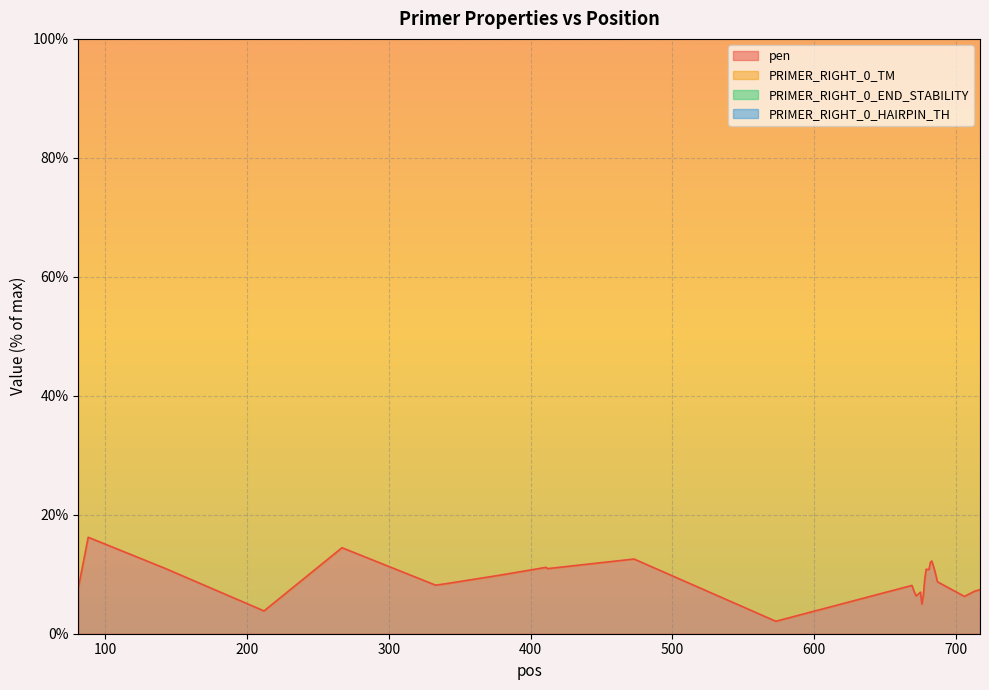

What is the sum of the PRIMER_RIGHT_0_HAIRPIN_TH values at 675 and 669?

221.2